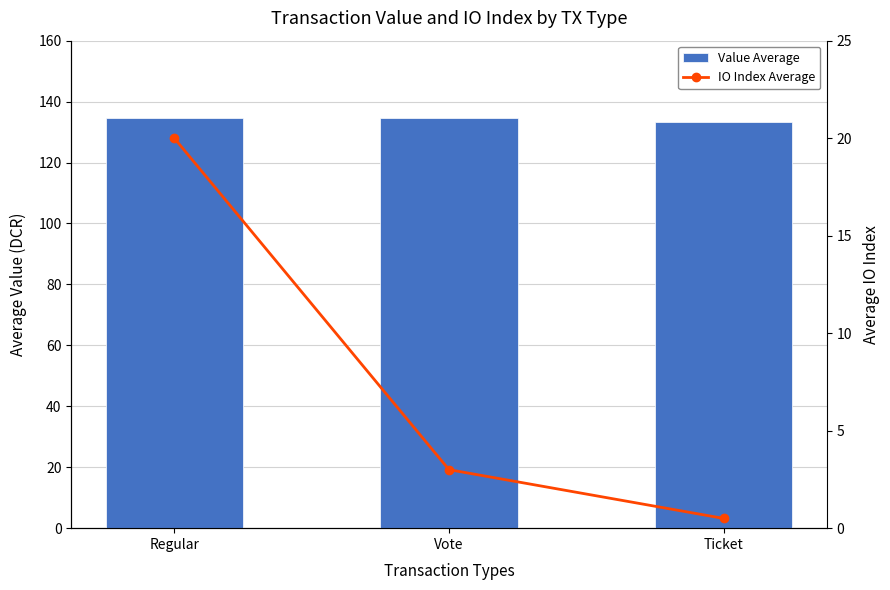

At which label does Value Average reach its peak?

Regular